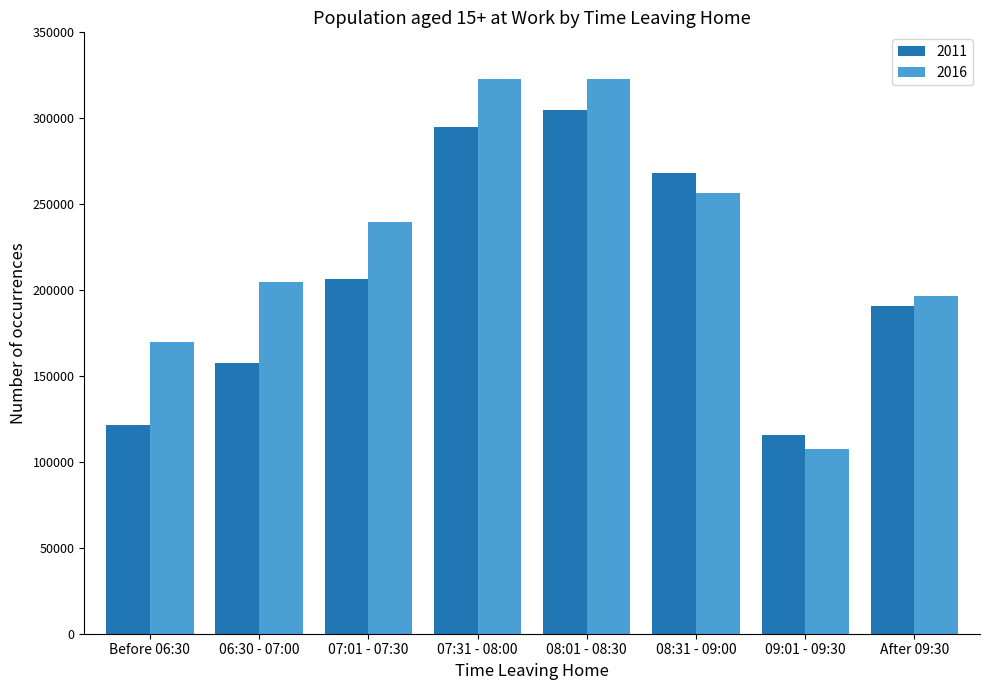

Rank the series by their average value, from lowest to highest.

2011, 2016